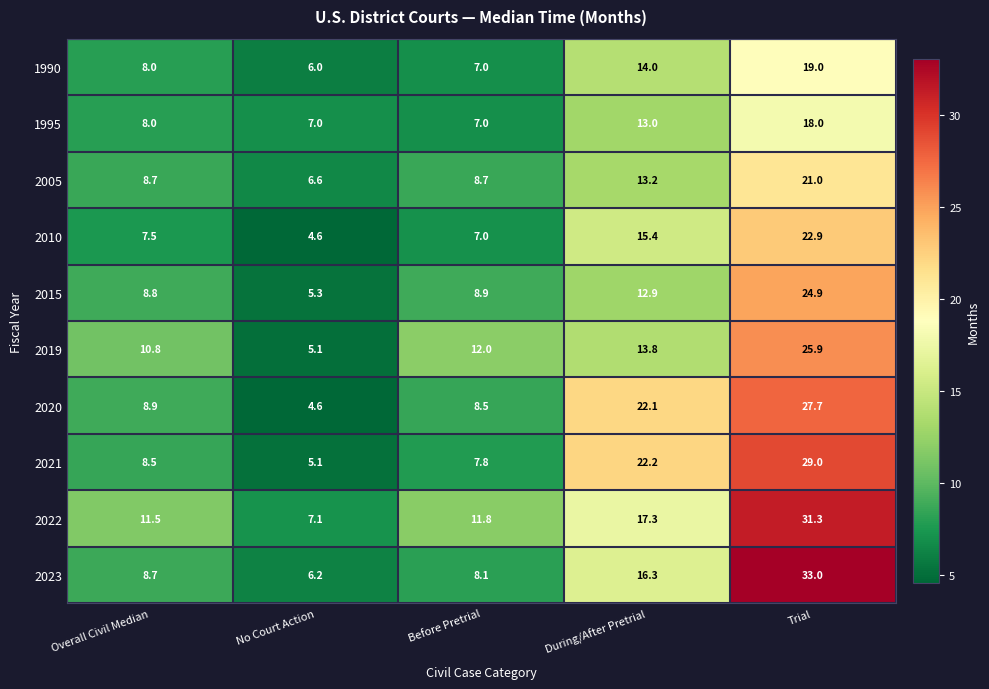

What is the total value across all series at Before Pretrial?

86.8